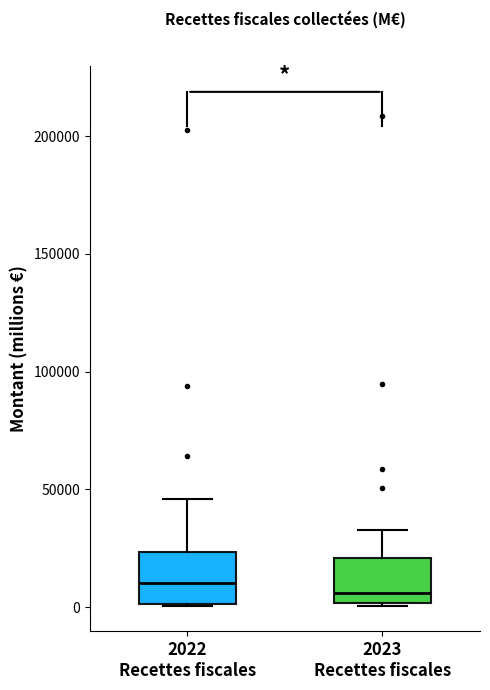

Where does the median line of the box for 2023 Recettes fiscales sit on the y-axis? The values are not printed on the chart, so give them approximately, as read against the axis.

5000